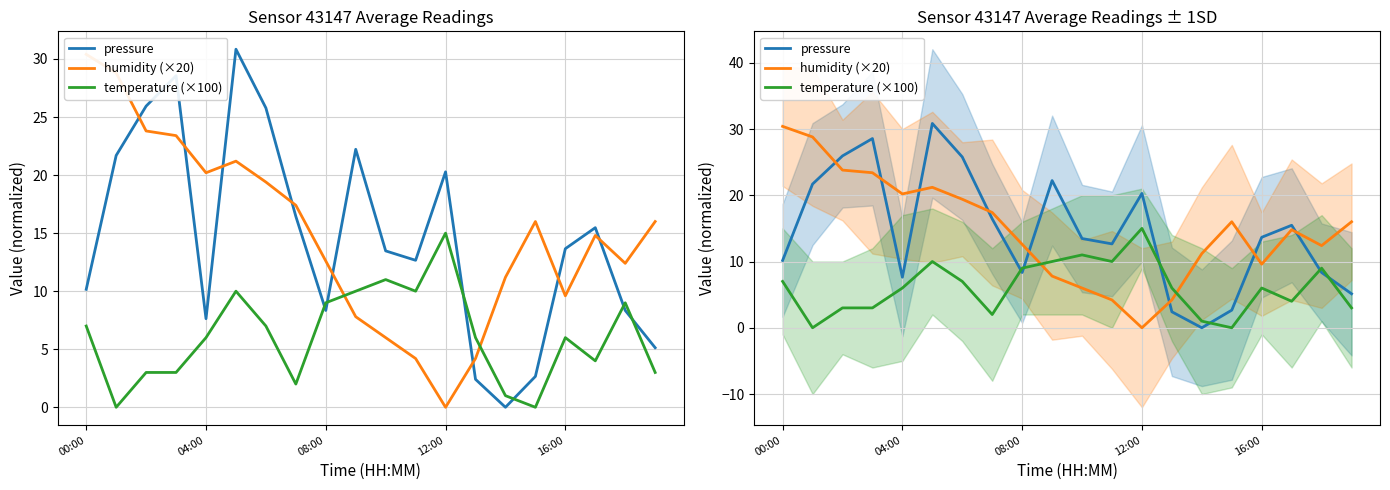

Between 12:00 and 18, which is larger?

12:00